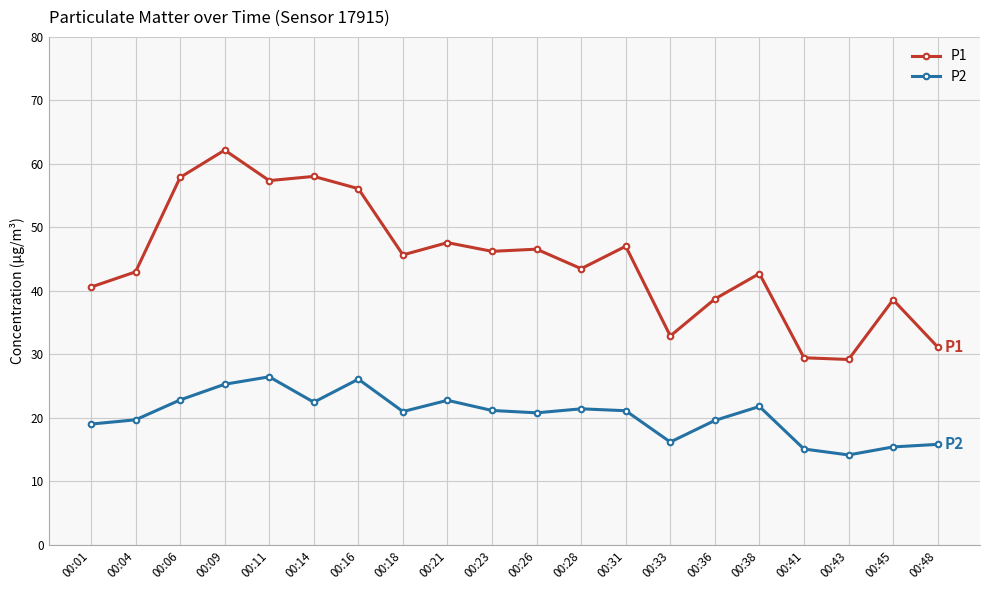

List the series in order of their overall mean, highest first.

P1, P2